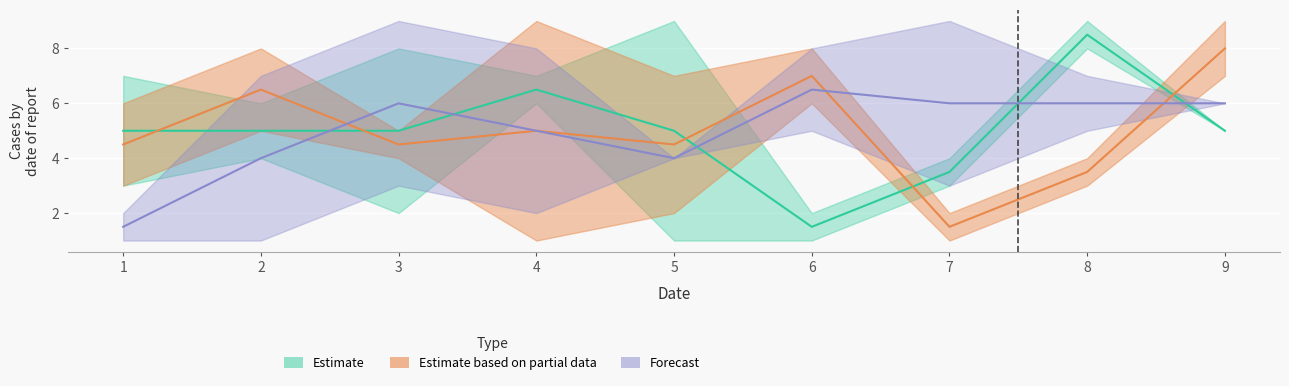

Is this an area chart (filled region under the line)?

No